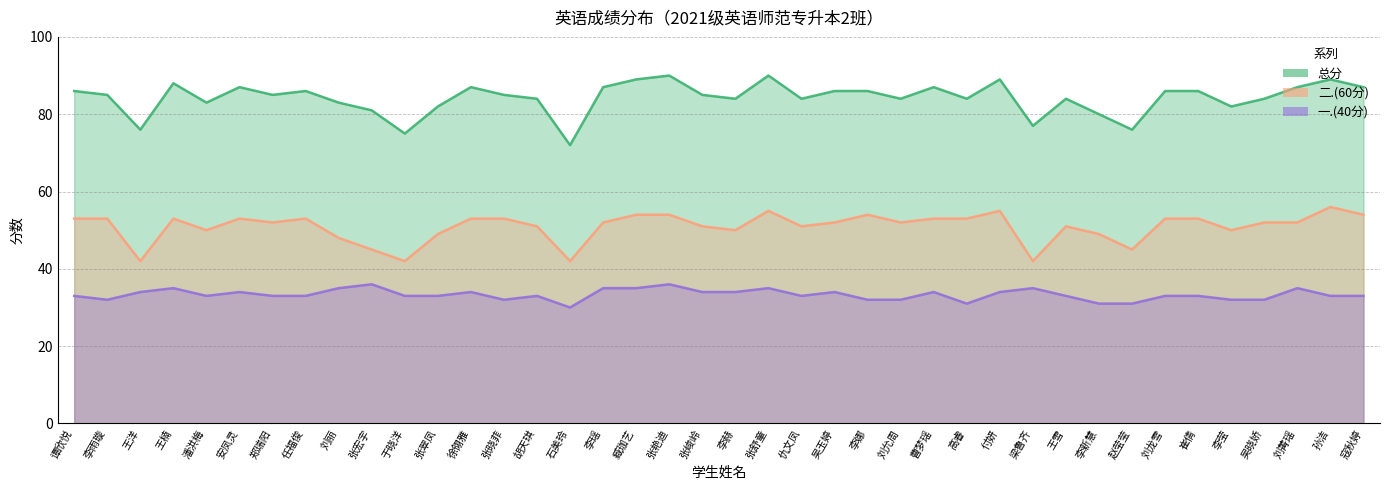

How many data points in 一.(40分) are above 33?

17